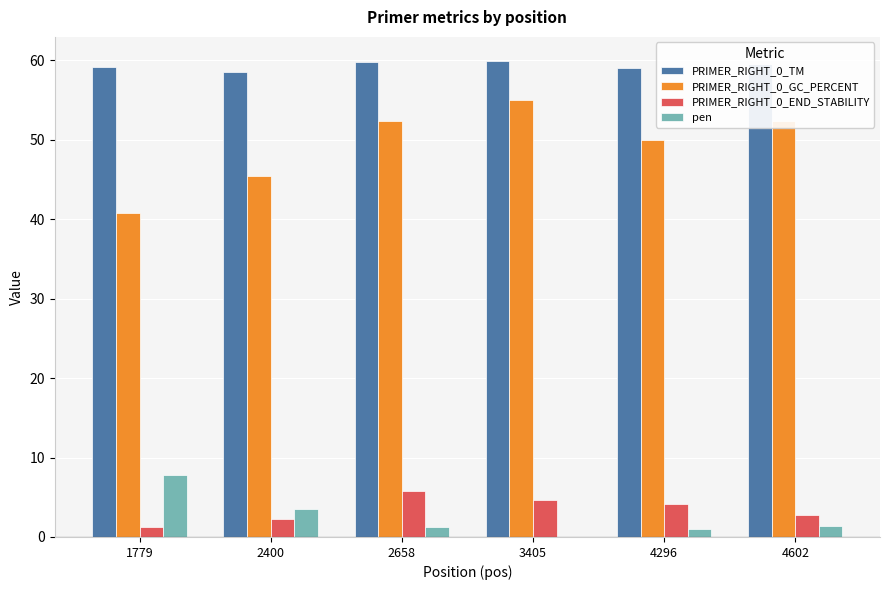

The value of PRIMER_RIGHT_0_GC_PERCENT at 2400 is 28.9. True or false?

False